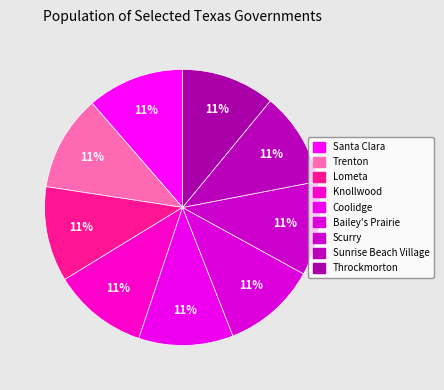

To the nearest percent, what is the combined percentage of Trenton and Knollwood?

22%